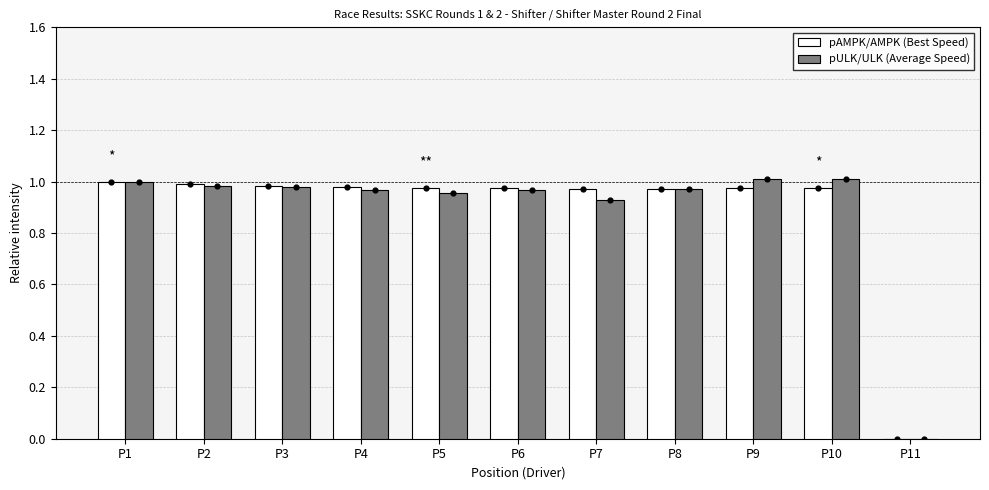

What are all the series names shown in the legend?

pAMPK/AMPK (Best Speed), pULK/ULK (Average Speed)